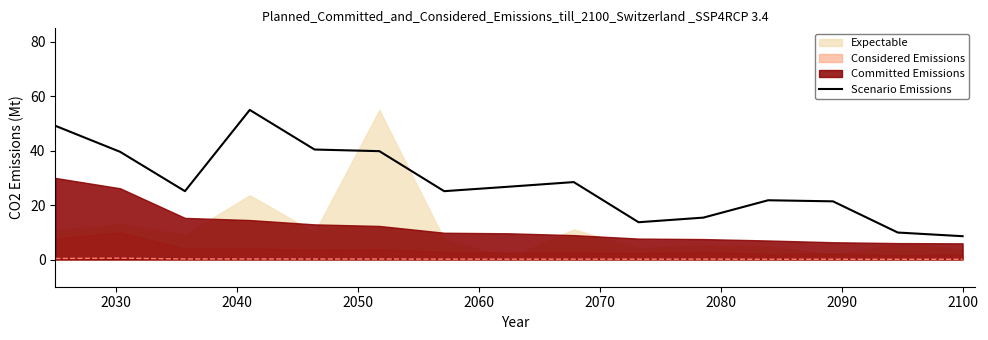

Approximately how many times larger is the value at 2070 compared to 14?

4.6